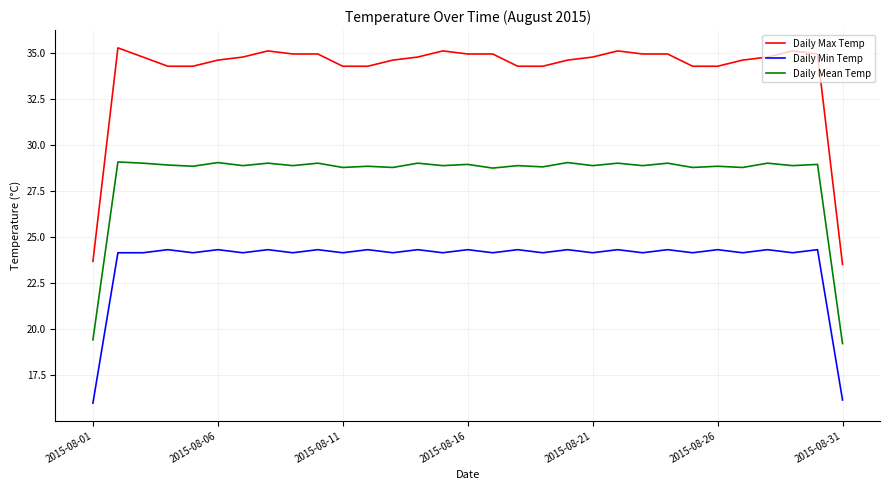

True or false: Daily Mean Temp and Daily Min Temp cross at least once.

False